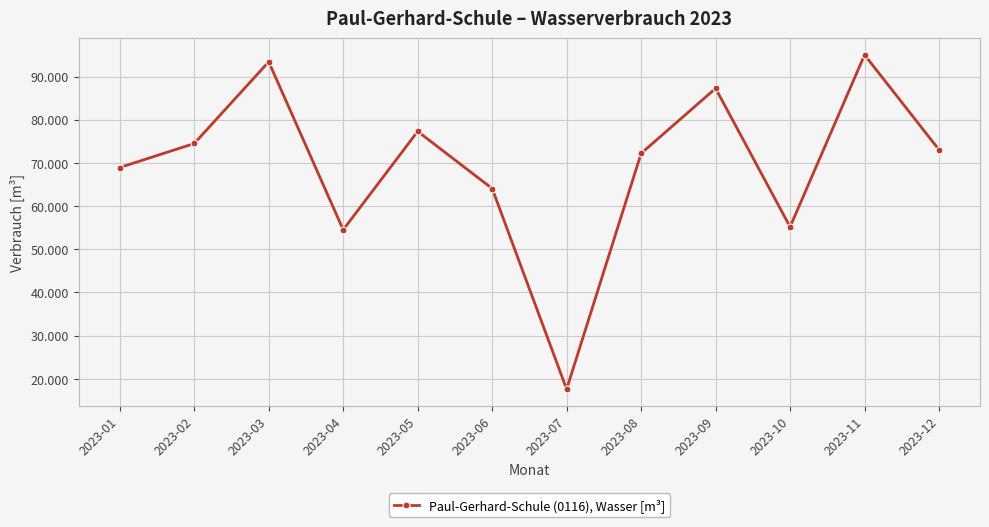

Where is the first local maximum?

2023-03